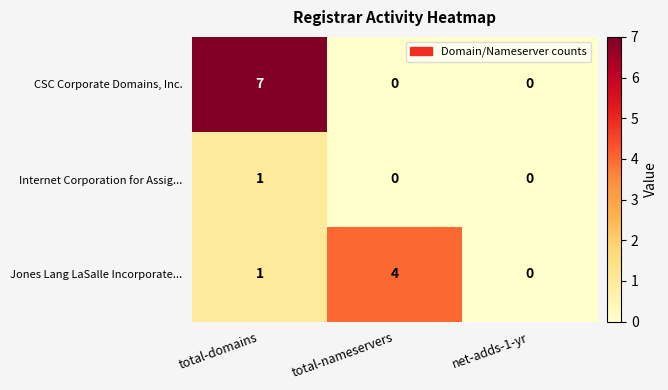

How many series are shown in this chart?

3